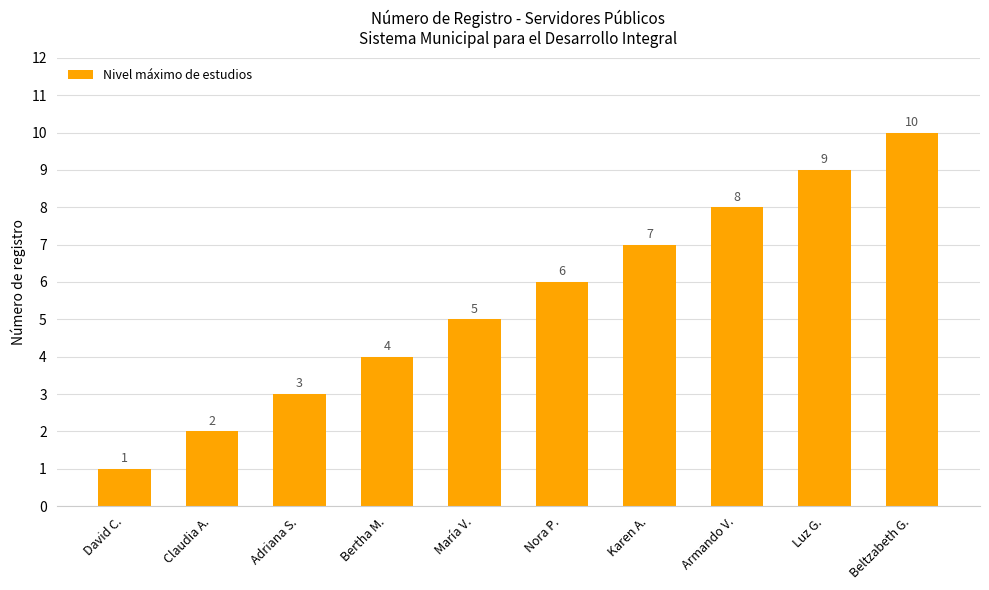

What is the difference between the values at Beltzabeth G. and Karen A.?

3